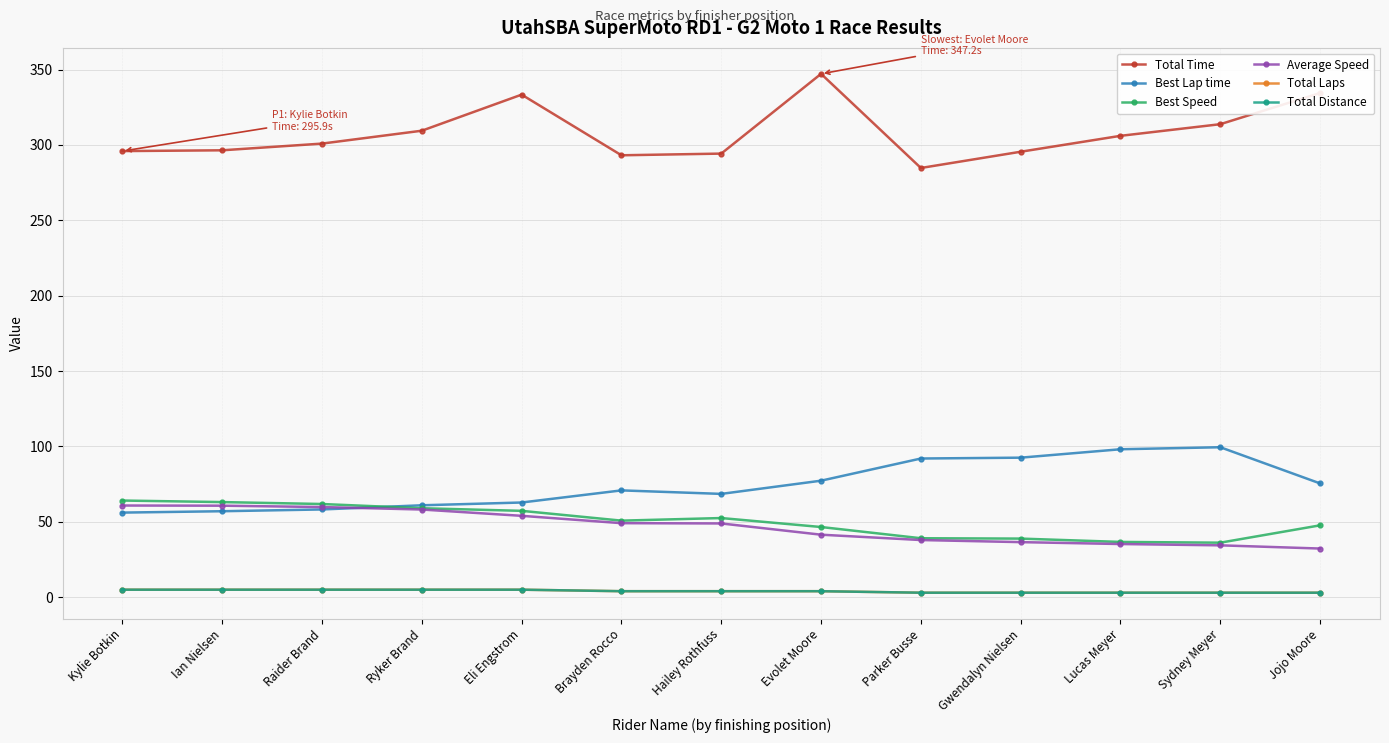

Does the chart have visible grid lines?

Yes